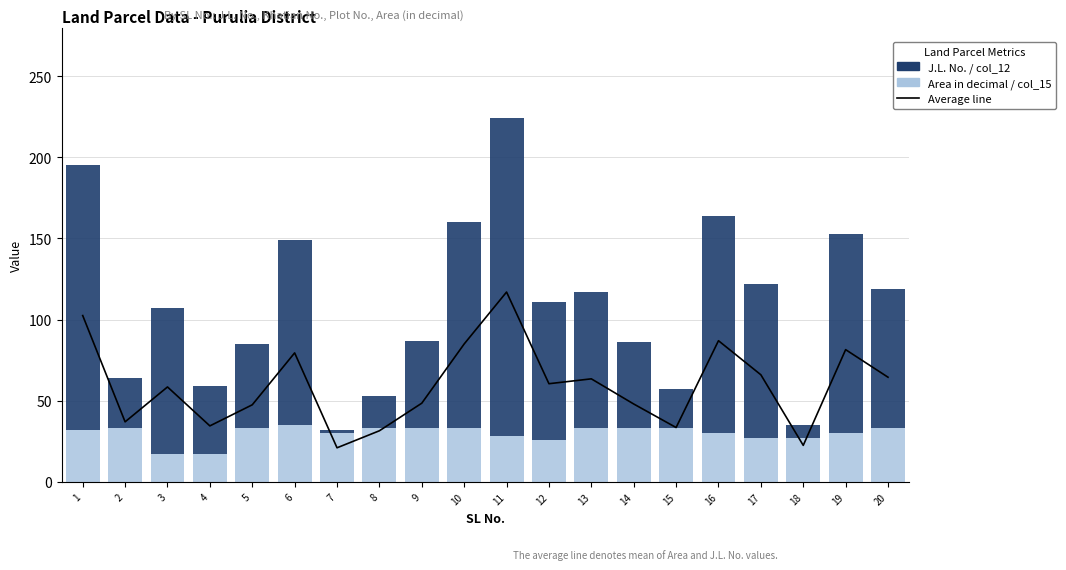

What is the value of the Area in decimal (col_15) bar at the 15th from the left?

33.0